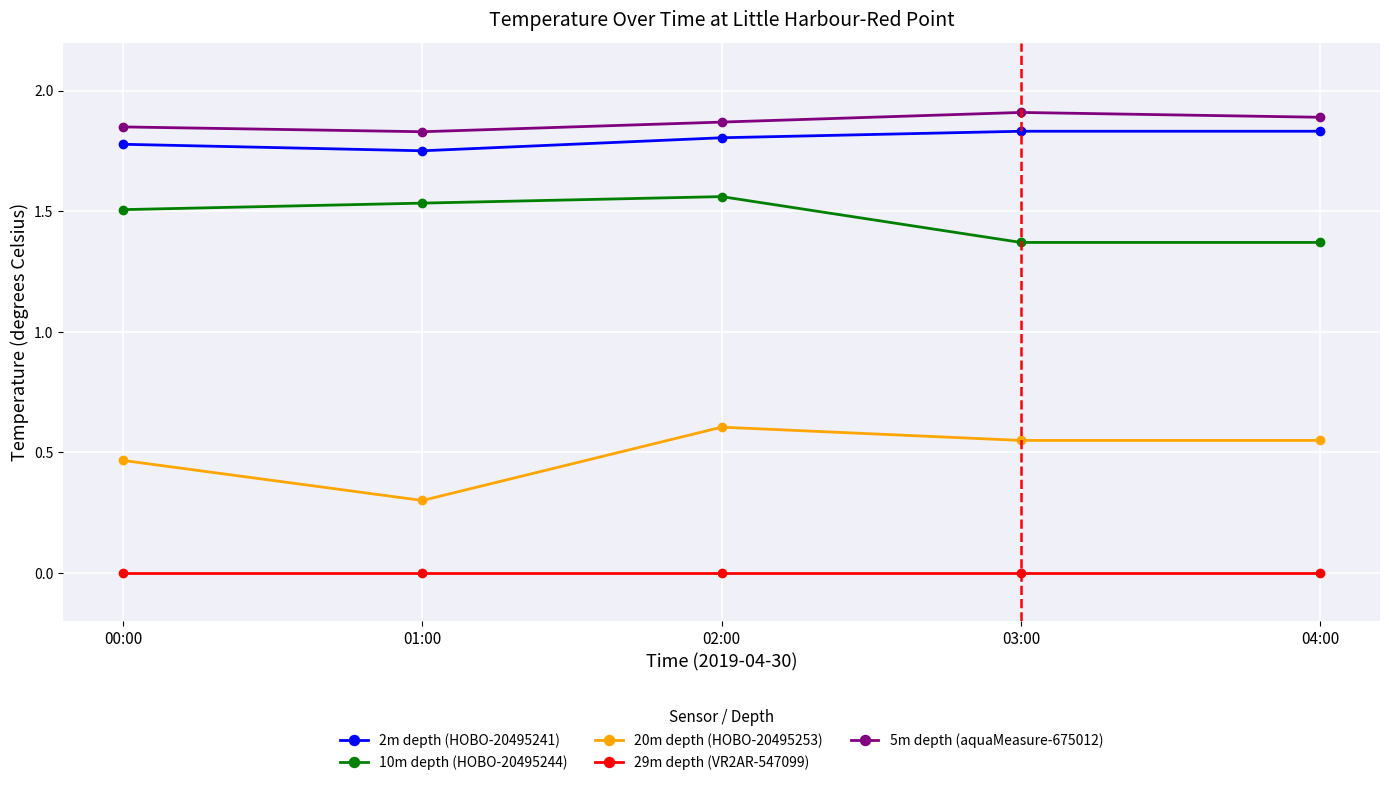

How many distinct data groups are displayed?

5